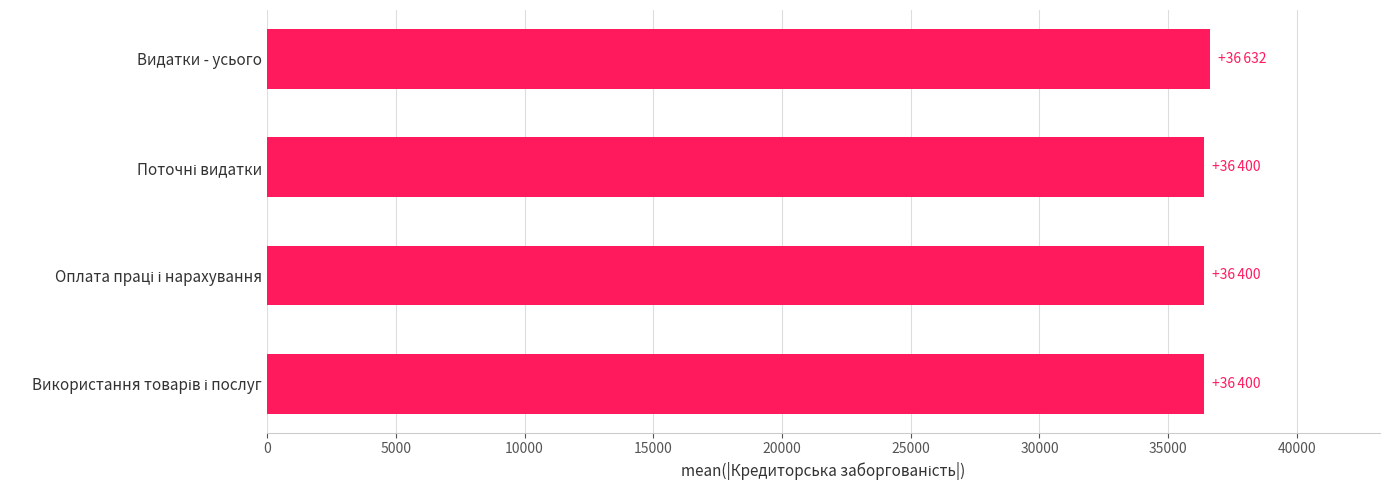

The value at Видатки - усього is 25459. True or false?

False